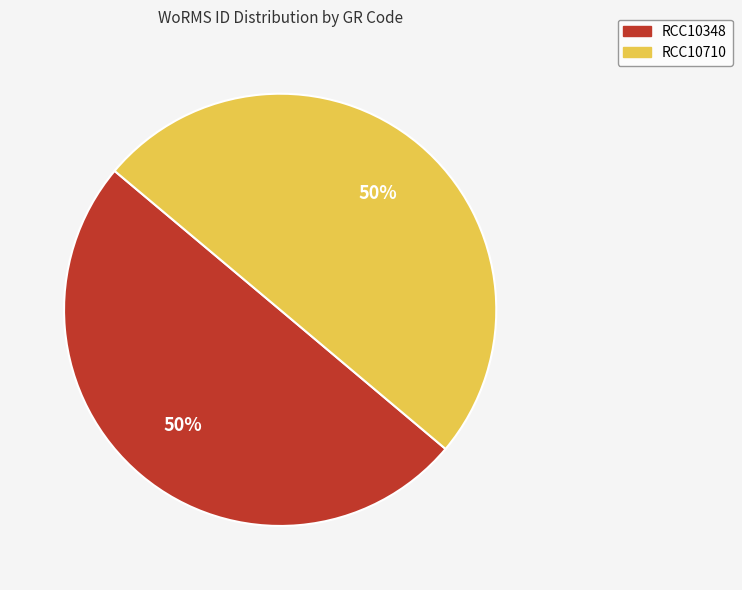

What percentage is the RCC10348 slice, to the nearest percent?

50%